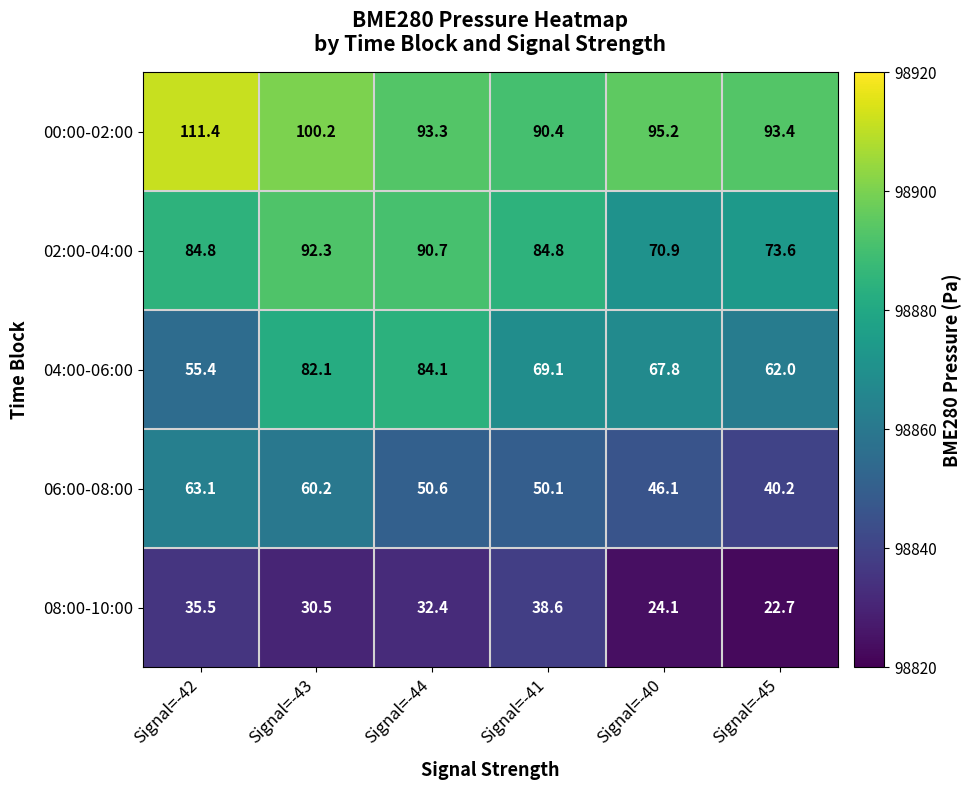

At which category is the sum across all series the highest?

Signal=-43